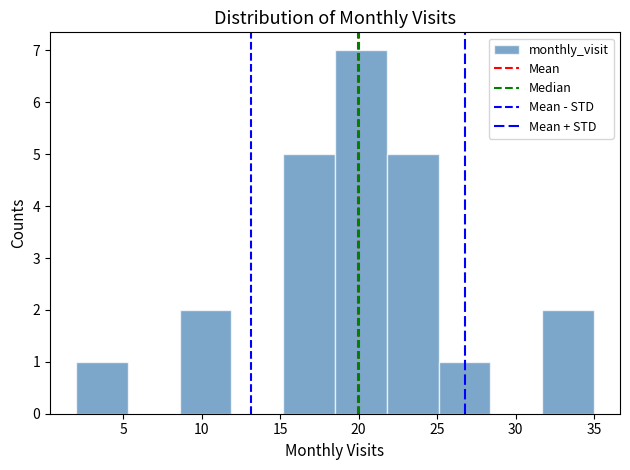

How tall is the bar that spans 8.6 to 11.9 on the x-axis? Neither the bar edges nor the heights are printed on the chart, so give them approximately, as read against the axes.

2